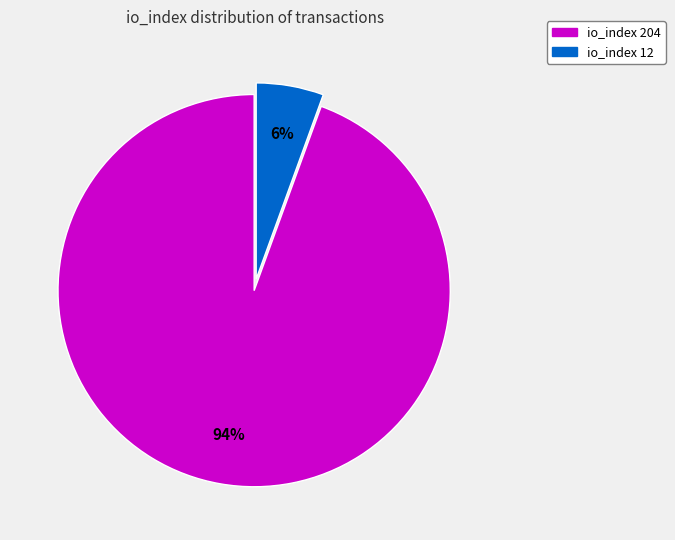

Is the sum of io_index 204 and io_index 12 greater than half?

Yes